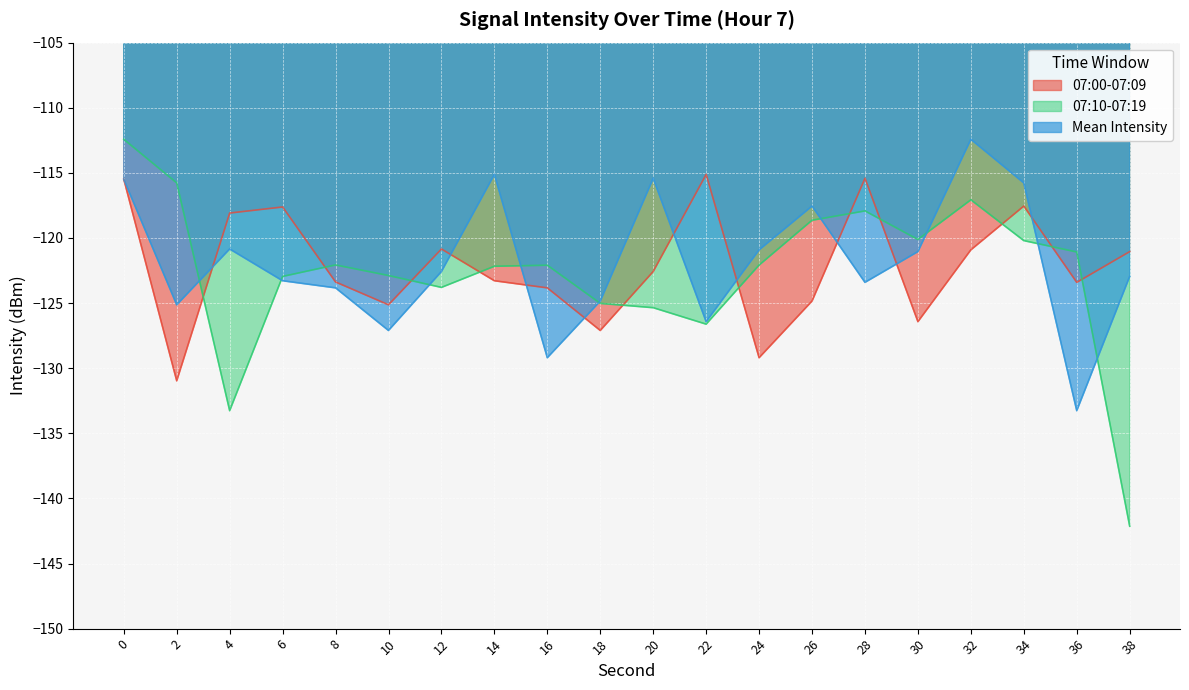

Reading right to left, extract all data points from this chart.

07:00-07:09: -121.0	-123.4	-117.6	-120.9	-126.4	-115.4	-124.8	-129.2	-115.1	-122.6	-127.1	-123.8	-123.3	-120.8	-125.1	-123.4	-117.6	-118.1	-131.0	-115.5
07:10-07:19: -142.1	-121.1	-120.2	-117.1	-120.1	-117.9	-118.6	-122.1	-126.6	-125.4	-125.0	-122.1	-122.2	-123.8	-122.9	-122.1	-123.0	-133.3	-115.8	-112.4
Mean Intensity: -123.0	-133.3	-115.8	-112.4	-121.0	-123.4	-117.6	-120.9	-126.4	-115.4	-124.8	-129.2	-115.1	-122.6	-127.1	-123.8	-123.3	-120.8	-125.1	-115.5